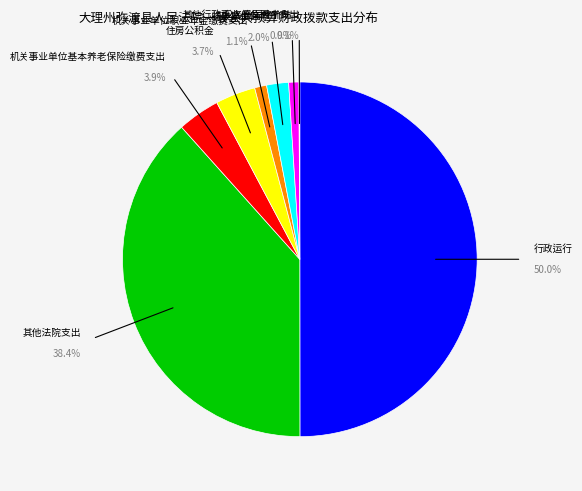

How many segments does this pie chart have?

8